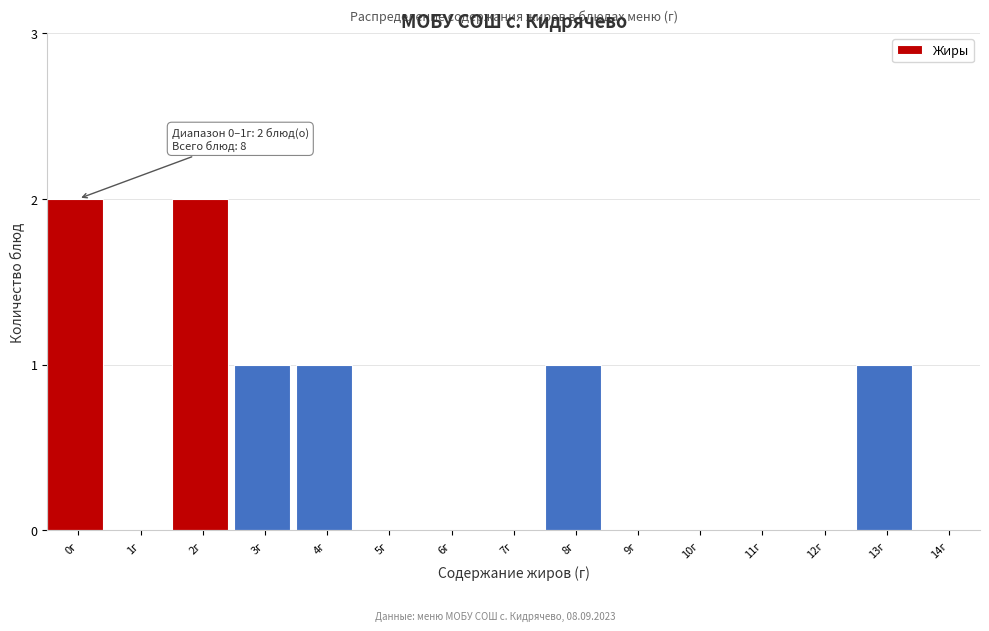

Reading left to right, list all the values displayed in this chart.

0г=2	1г=0	2г=2	3г=1	4г=1	5г=0	6г=0	7г=0	8г=1	9г=0	10г=0	11г=0	12г=0	13г=1	14г=0